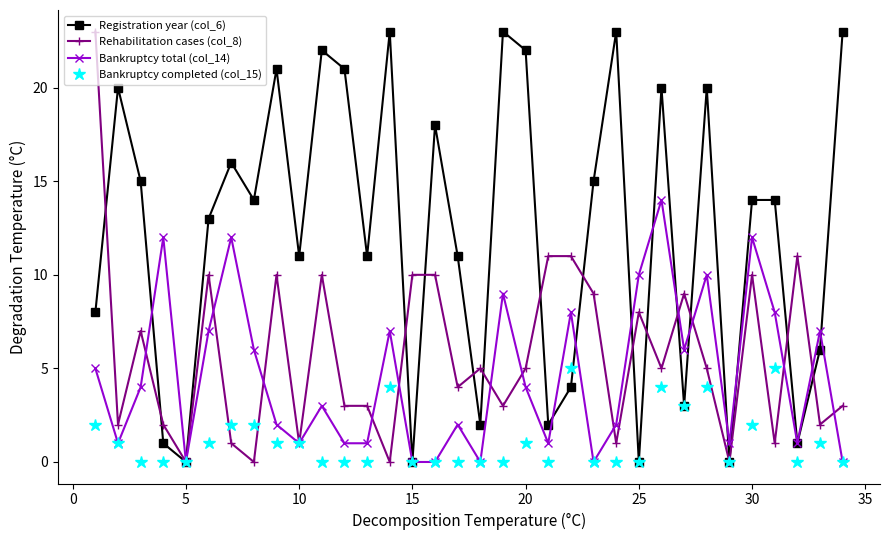

What is the sum of all Registration year (col_6) values?

417